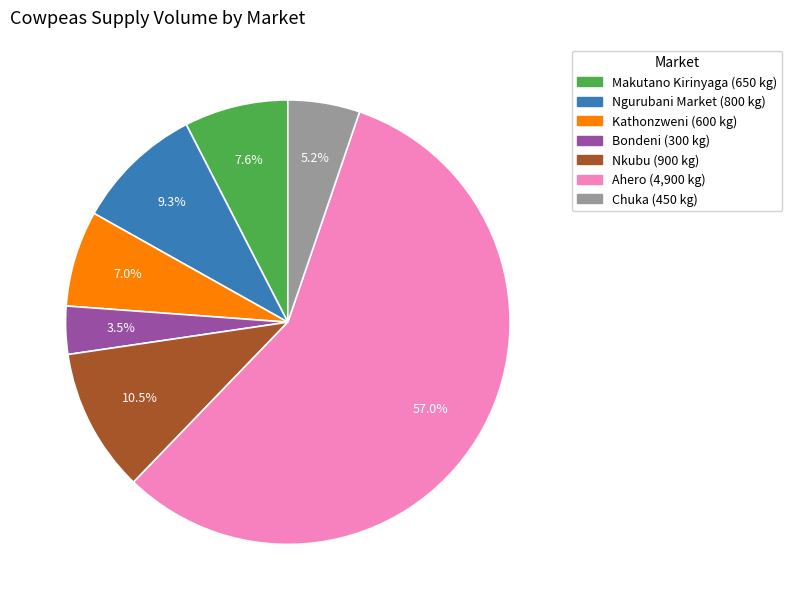

To the nearest percent, what is the difference between the largest and smallest slice percentages?

53%